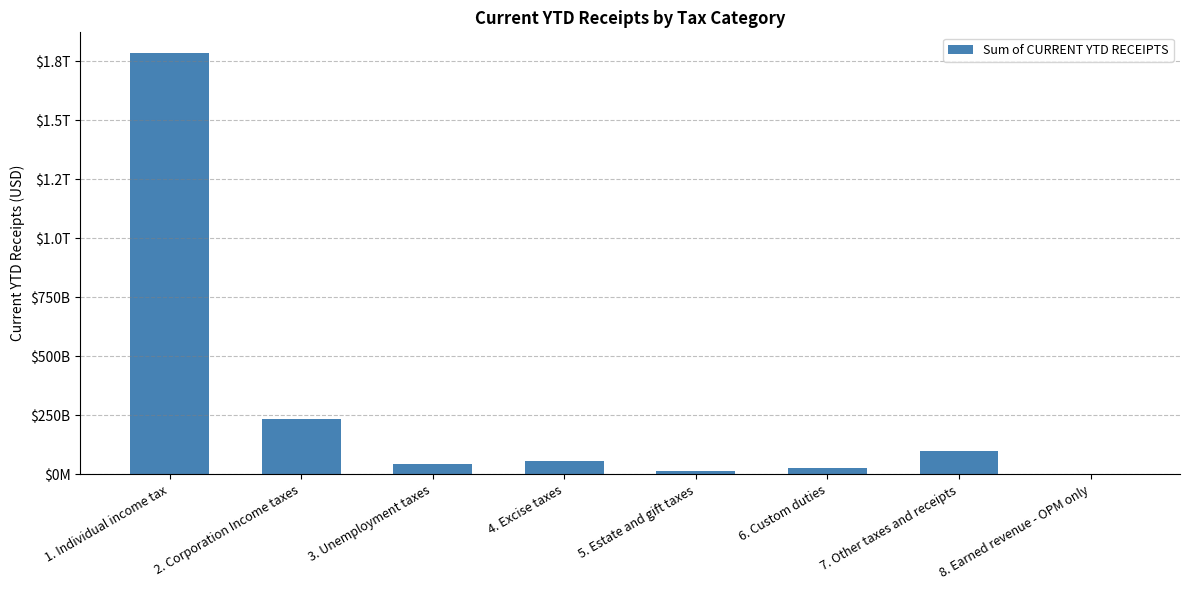

How many bars are there in total?

8